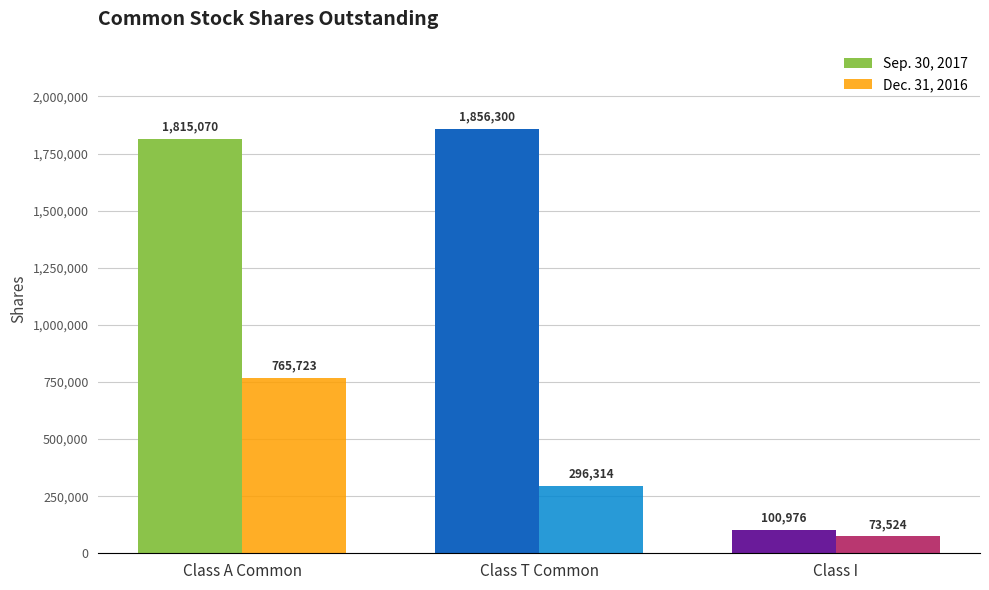

How many categories are shown in the chart?

3